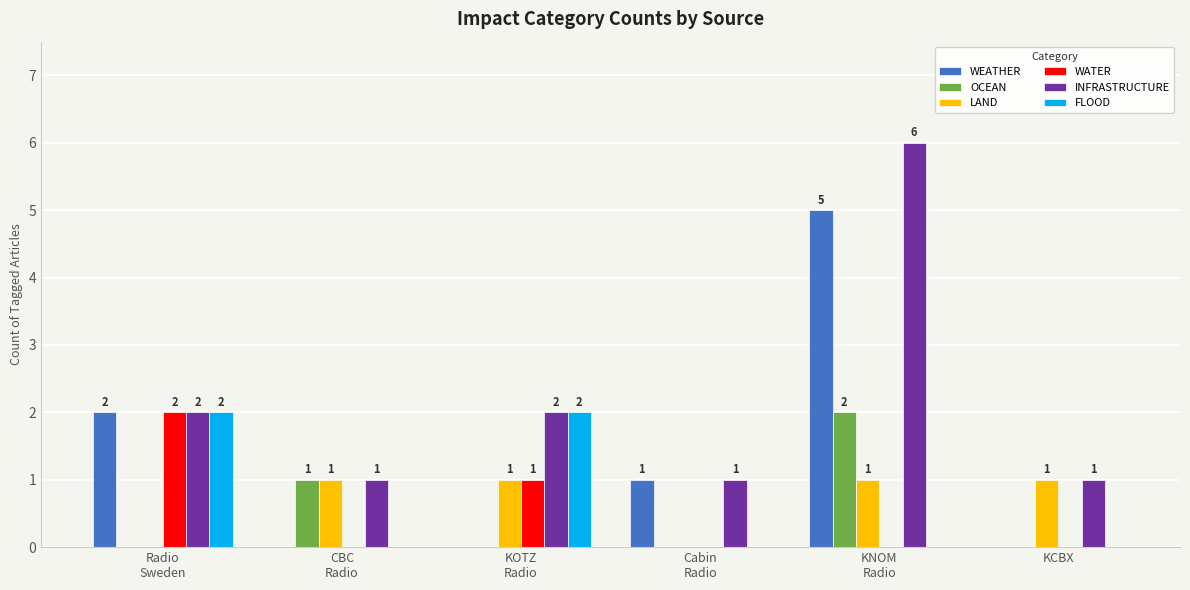

Where does the WEATHER series first go above 1?

Radio
Sweden